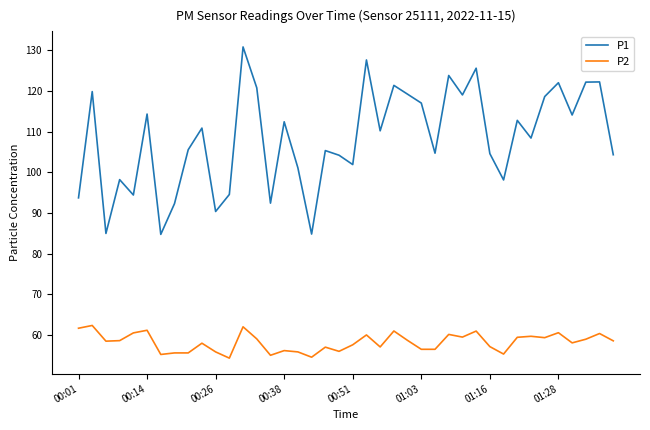

What is the difference between the maximum and minimum values in the P1 series?

46.1